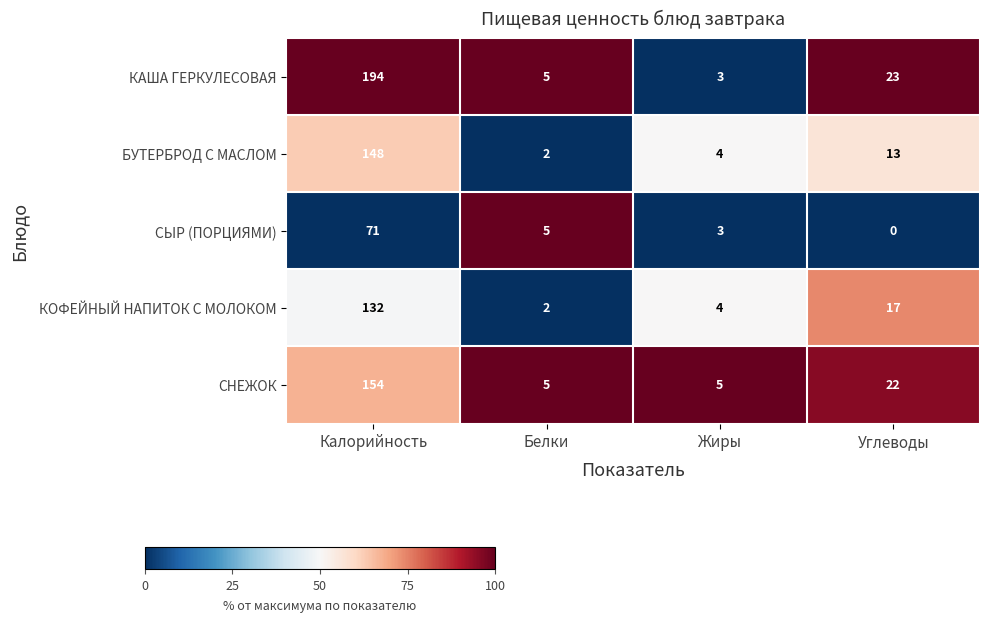

Which category has the highest value in the БУТЕРБРОД С МАСЛОМ series?

Калорийность